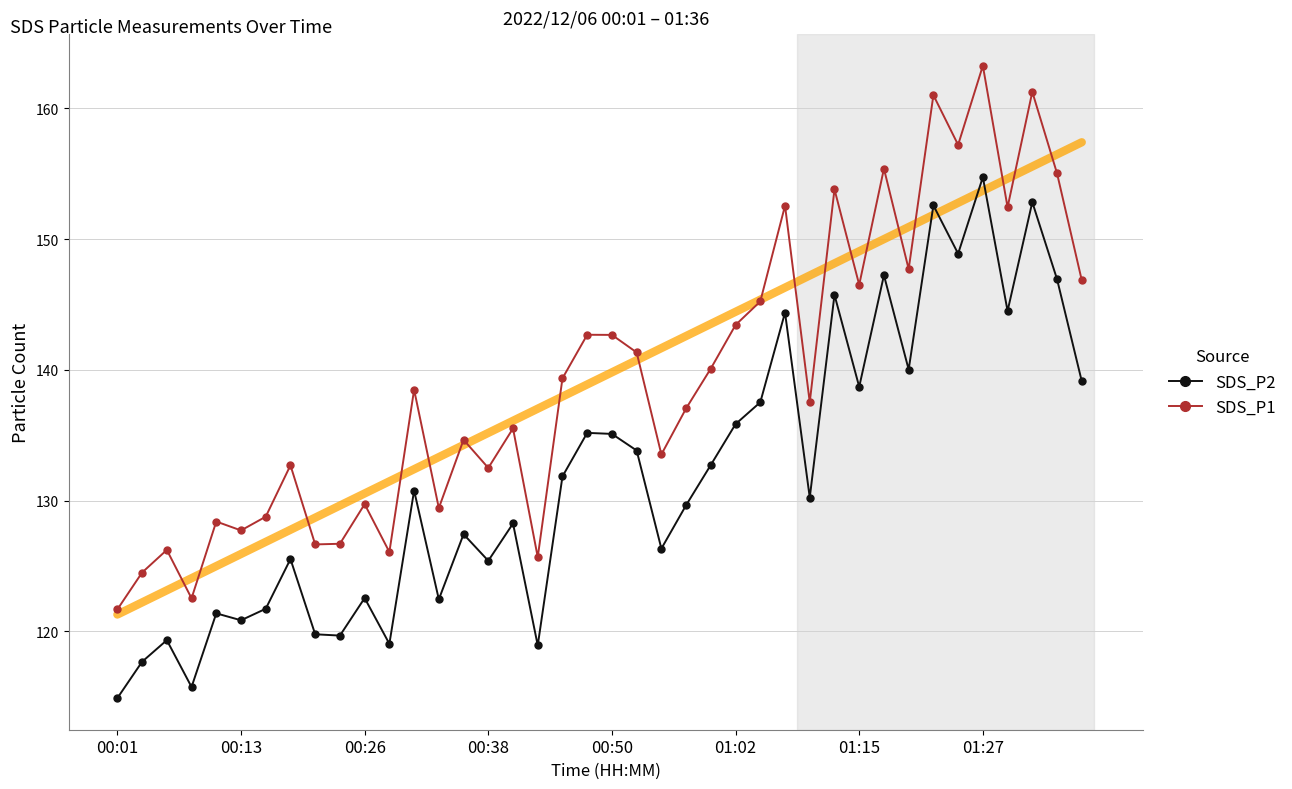

True or false: SDS_P1 and SDS_P2 intersect in this chart.

False